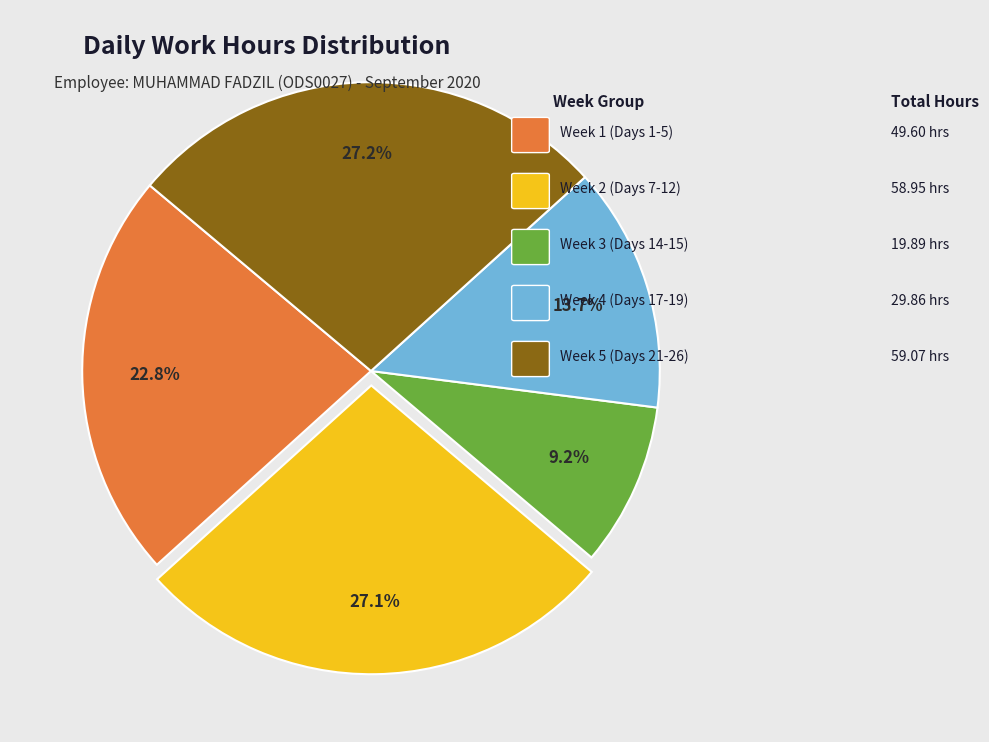

Is there any slice that represents more than half of the pie?

No